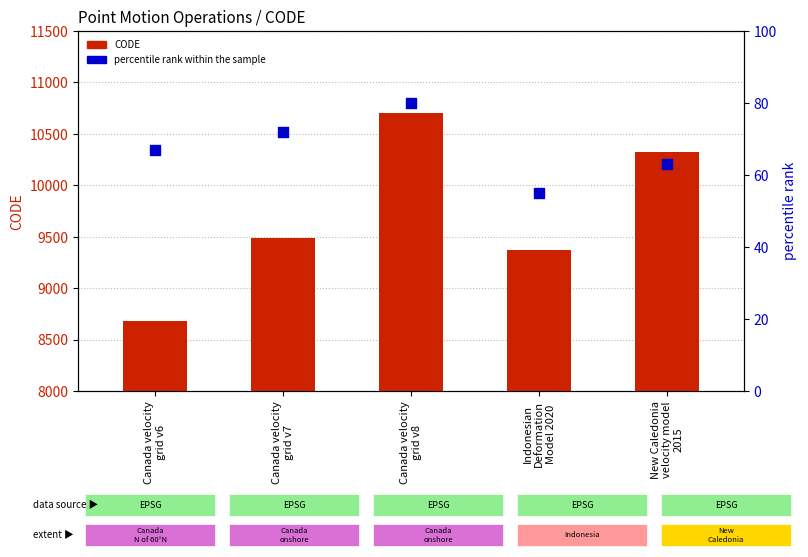

Which series has the widest spread of Y values?

CODE